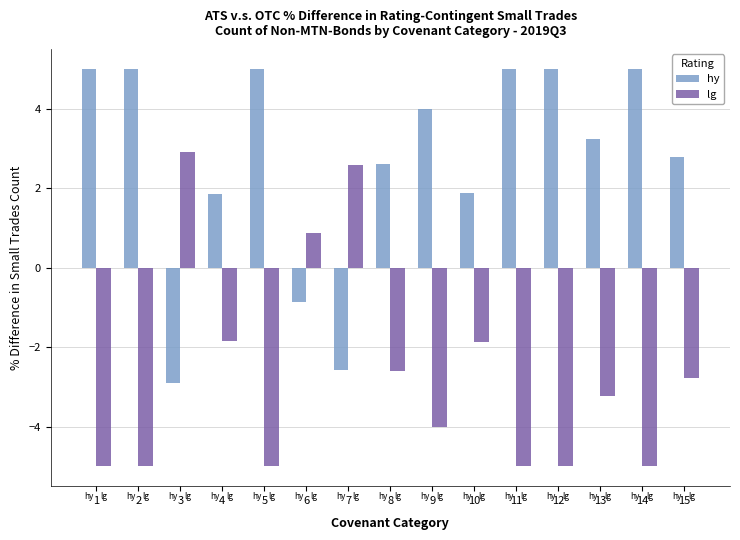

What is the value of the lg bar at the 14th from the left?

-5.0